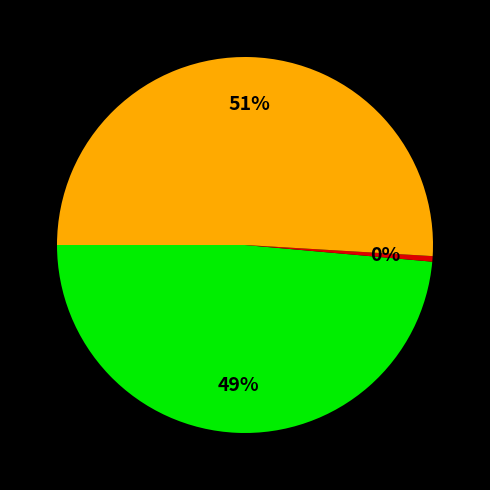

To the nearest percent, what is the average slice percentage?

33%